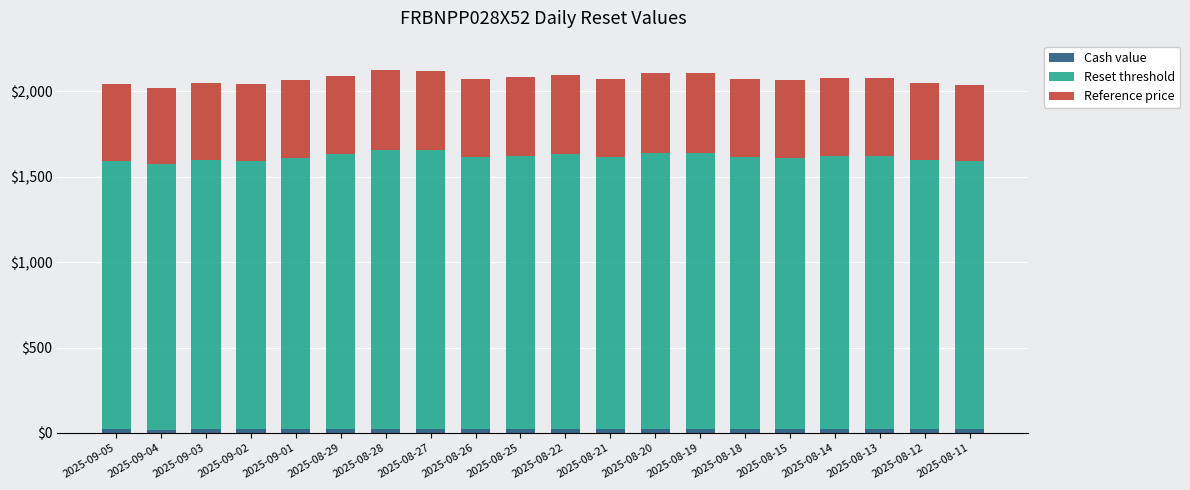

What are all the series names shown in the legend?

Cash value, Reset threshold, Reference price